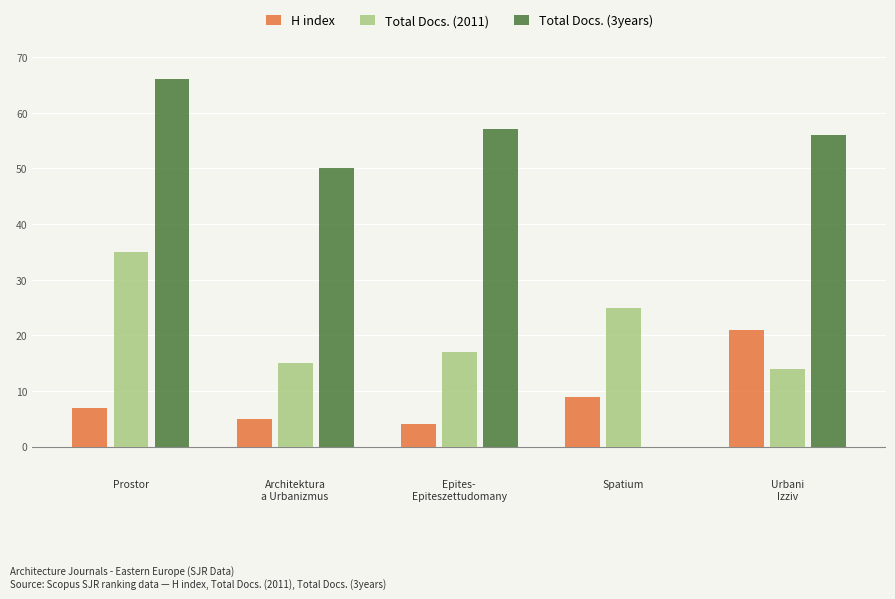

Count the number of categories in the chart.

5